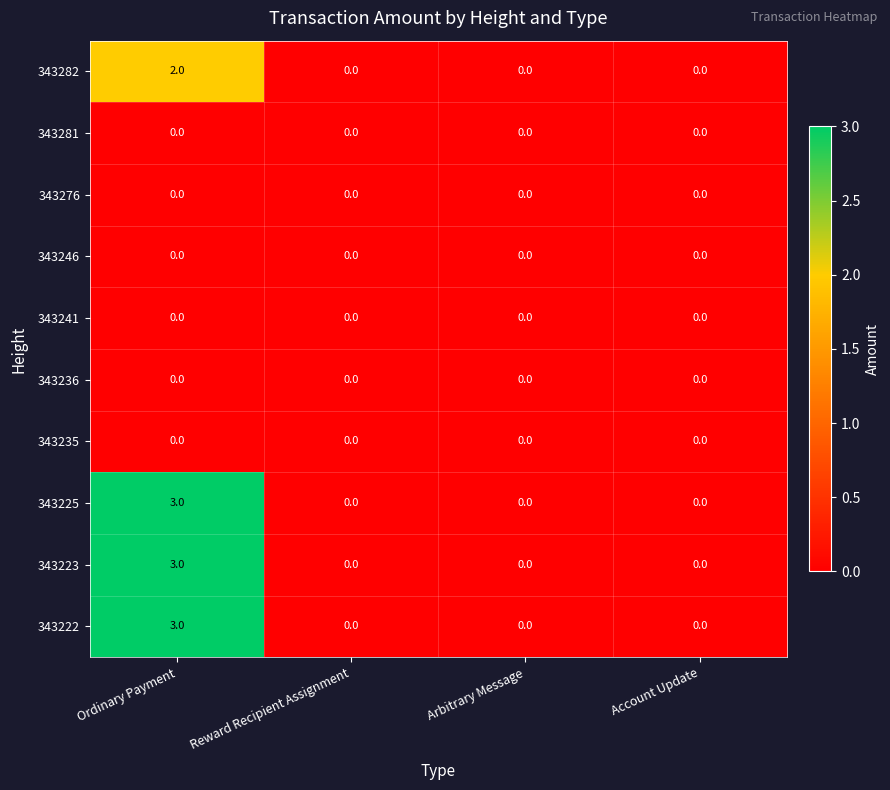

What is the spread (max minus min) of values at Ordinary Payment?

3